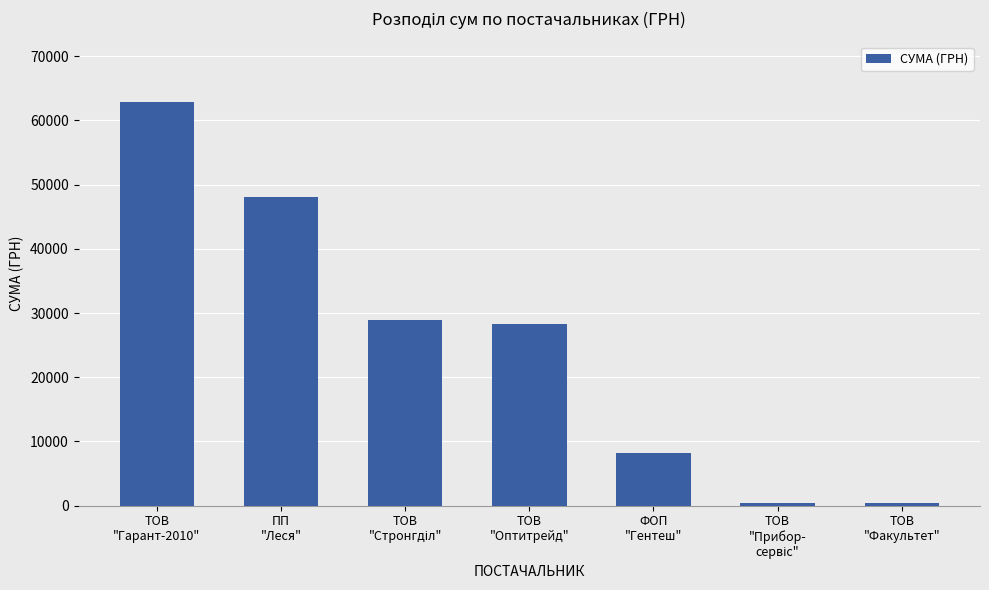

How many values are below 28279?

3